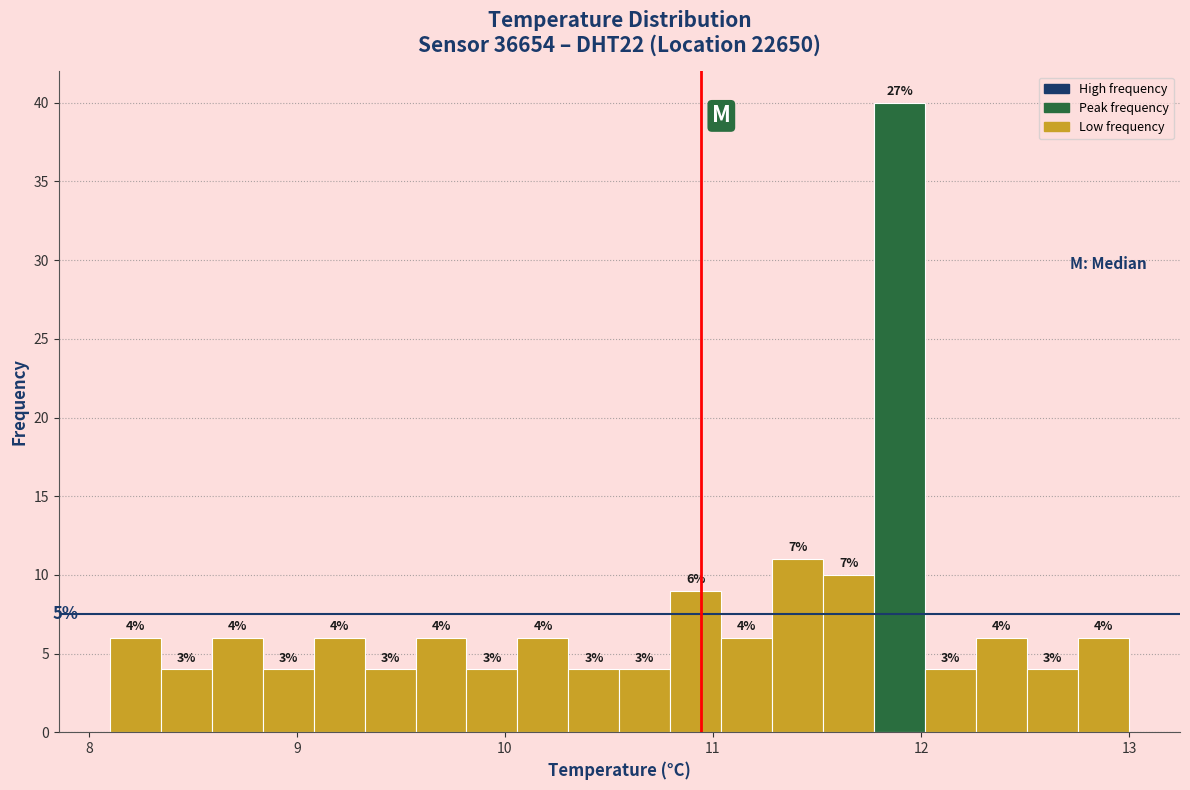

Around what value on the x-axis is the tallest bar? Give the approximate position of its centre, as read against the axis.

11.9